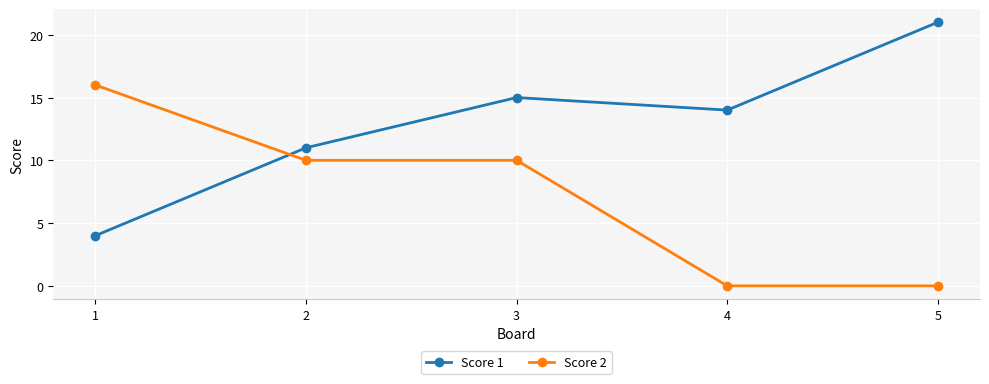

Between which two adjacent categories do Score 2 and Score 1 first intersect?

1 and 2